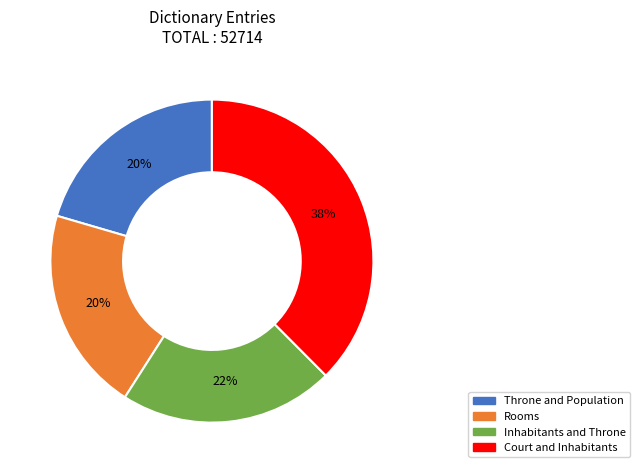

To the nearest percent, what percentage of the pie is Throne and Population?

20%